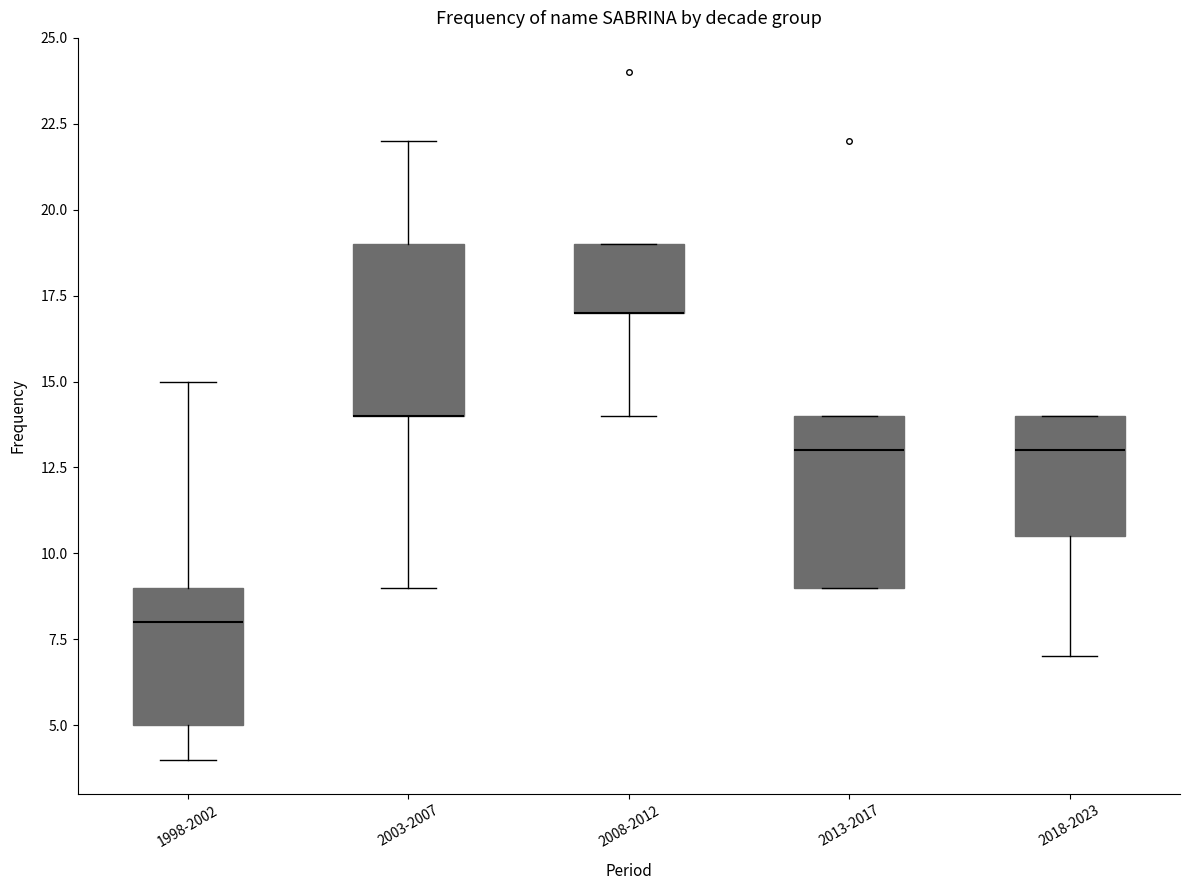

Reading left to right, read every box against the y-axis: the position of its median line, the range the box covers, and the ends of its whiskers. The values are not printed on the chart, so give them approximately, as read against the axis.

1998-2002: median 8.0, box 5.0 to 9.0, whiskers 4.0 to 15.0
2003-2007: median 14.0 (drawn on the box's lower edge), box 14.0 to 19.0, whiskers 9.0 to 22.0
2008-2012: median 17.0 (drawn on the box's lower edge), box 17.0 to 19.0, whiskers 14.0 to 19.0
2013-2017: median 13.0, box 9.0 to 14.0, whiskers 9.0 to 14.0
2018-2023: median 13.0, box 10.5 to 14.0, whiskers 7.0 to 14.0